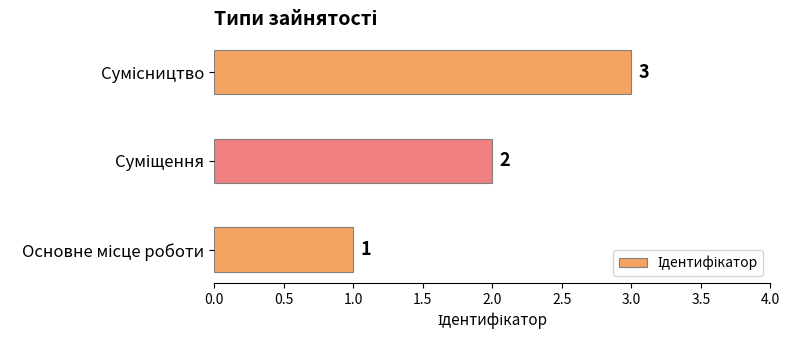

What is the greatest value displayed?

3